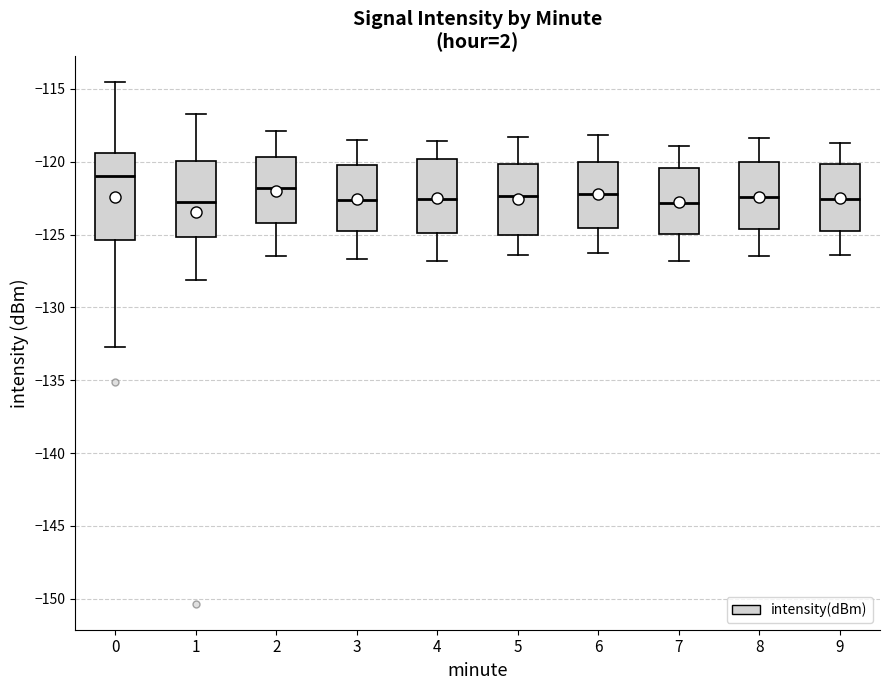

Reading left to right, read every box against the y-axis: the position of its median line, the range the box covers, and the ends of its whiskers. The values are not printed on the chart, so give them approximately, as read against the axis.

0: median -121.0, box -125.5 to -119.5, whiskers -132.5 to -114.5
1: median -123.0, box -125.0 to -120.0, whiskers -128.0 to -117.0
2: median -122.0, box -124.0 to -119.5, whiskers -126.5 to -118.0
3: median -122.5, box -124.5 to -120.0, whiskers -126.5 to -118.5
4: median -122.5, box -125.0 to -120.0, whiskers -127.0 to -118.5
5: median -122.5, box -125.0 to -120.0, whiskers -126.5 to -118.5
6: median -122.0, box -124.5 to -120.0, whiskers -126.5 to -118.0
7: median -123.0, box -125.0 to -120.5, whiskers -127.0 to -119.0
8: median -122.5, box -124.5 to -120.0, whiskers -126.5 to -118.5
9: median -122.5, box -124.5 to -120.0, whiskers -126.5 to -118.5